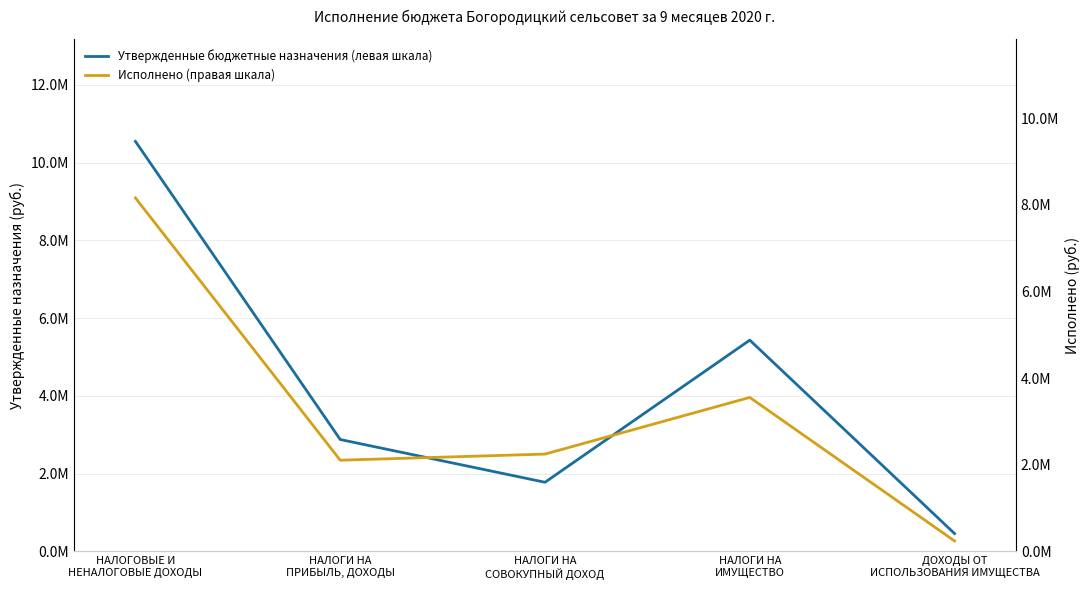

What position from the right is НАЛОГИ НА
ИМУЩЕСТВО?

2